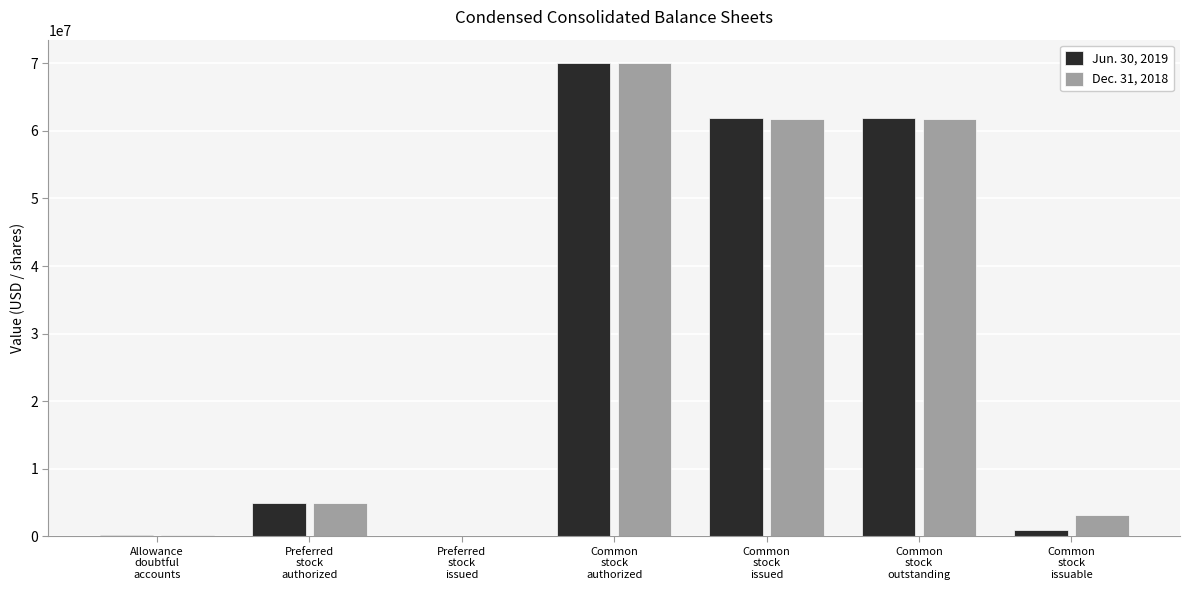

At which label does Jun. 30, 2019 reach its peak?

Common
stock
authorized